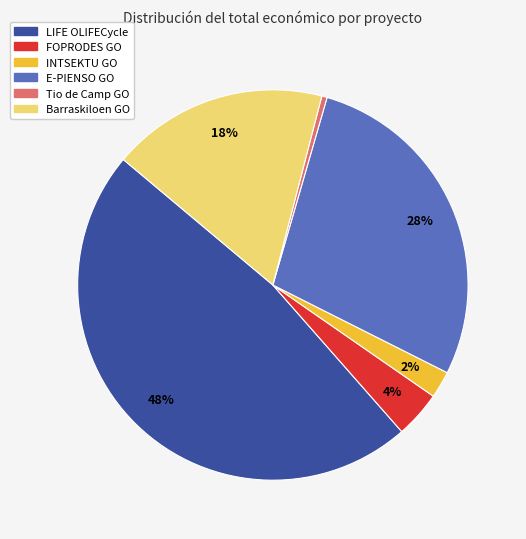

Which slice is the largest?

LIFE OLIFECycle